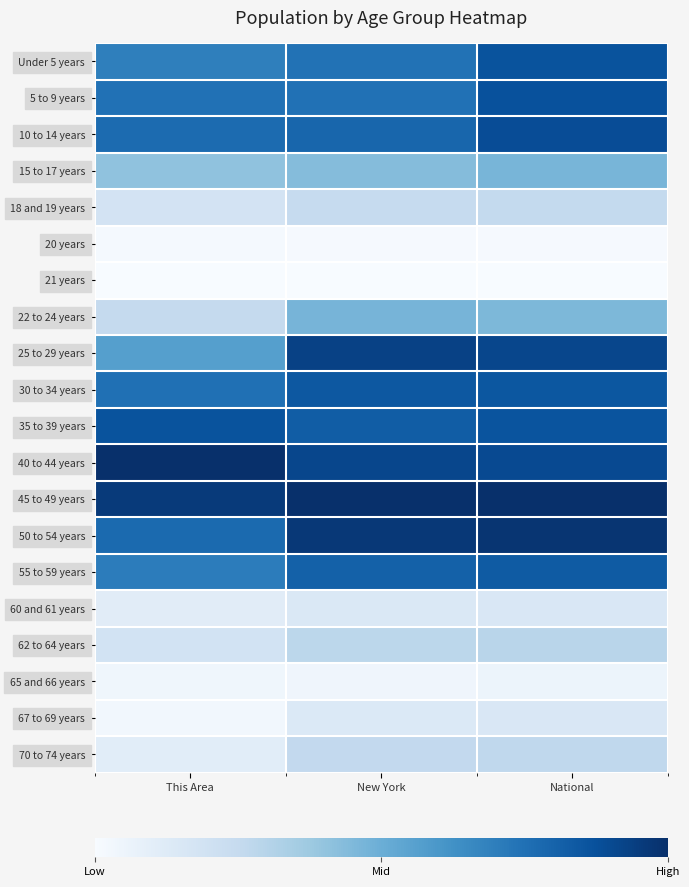

At which category does the chart reach its peak across all series?

National